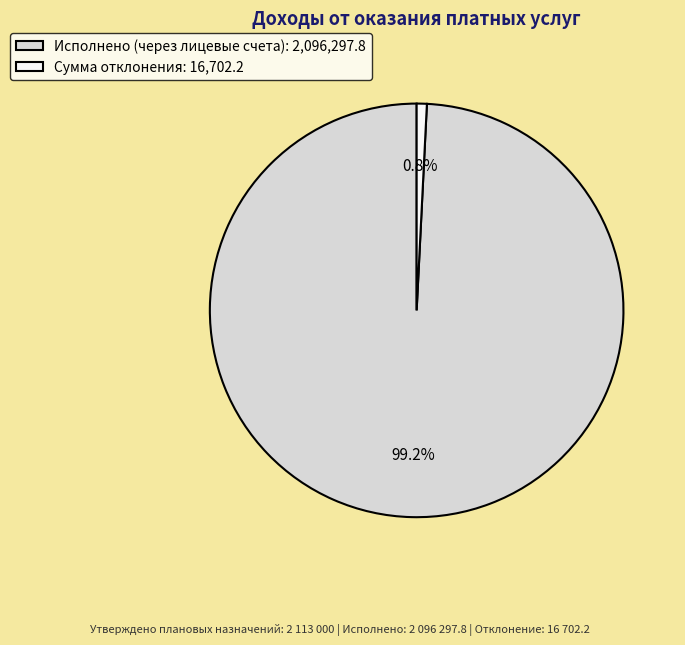

To the nearest percent, what portion does Сумма отклонения represent?

1%